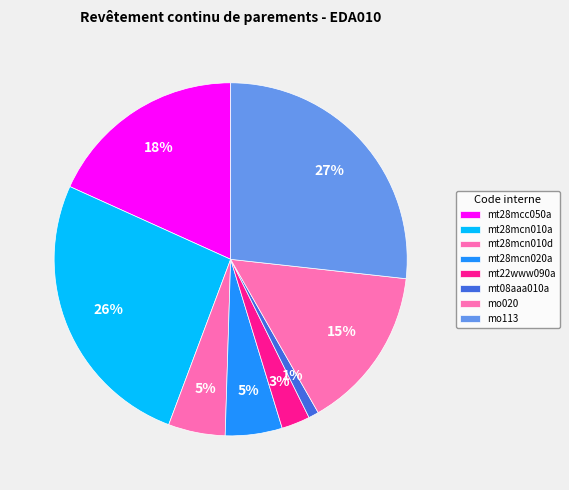

How many segments does this pie chart have?

8